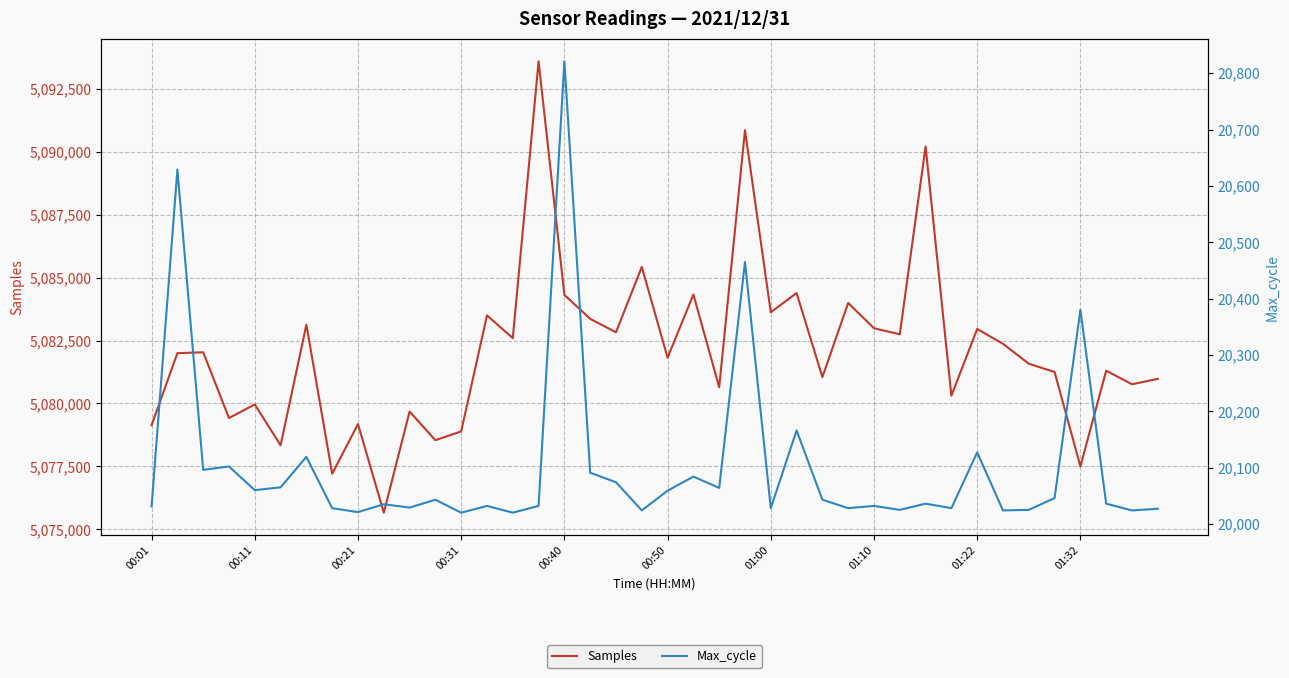

What is the lowest value of the Max_cycle series?

20020